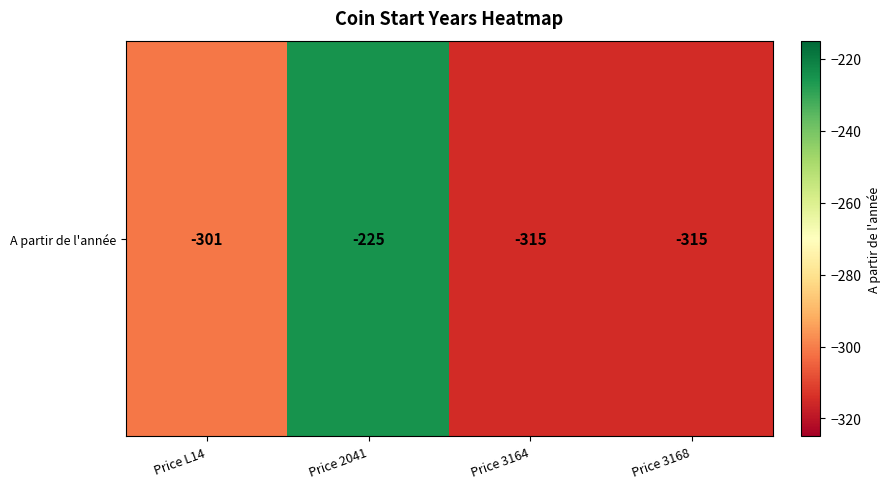

Reading right to left, extract all data points from this chart.

-315	-315	-225	-301